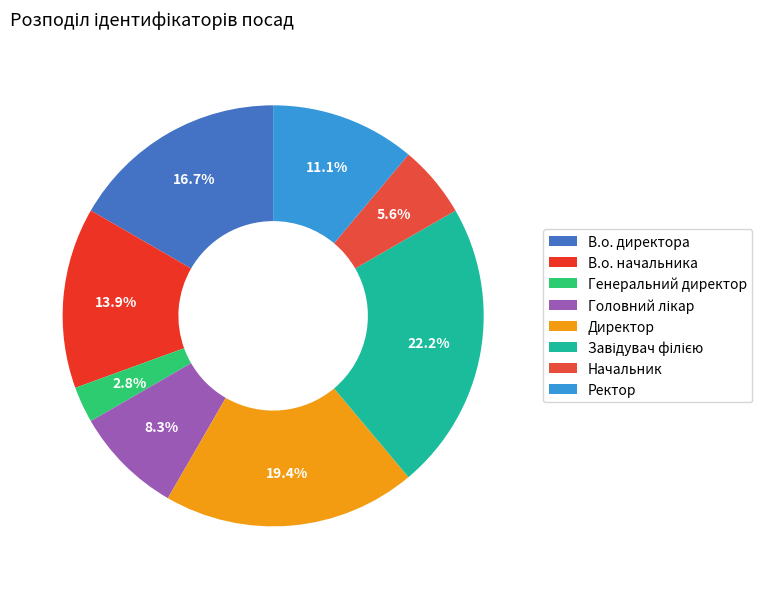

Count the number of slices in the pie.

8